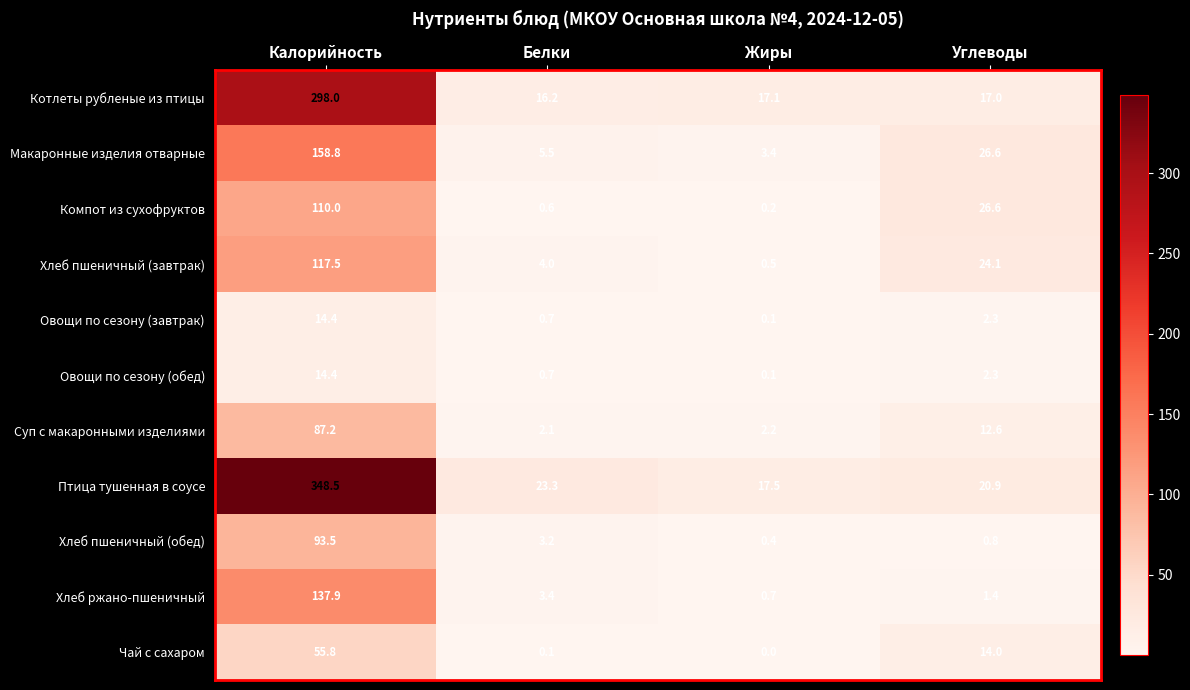

What is the spread (max minus min) of values at Белки?

23.2